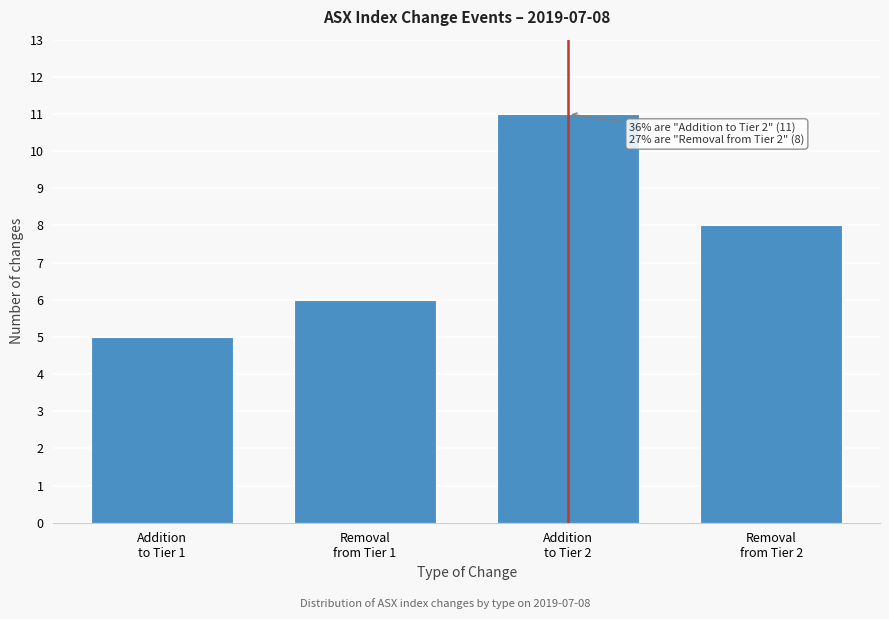

Reading left to right, transcribe all the data shown in this chart.

5	6	11	8